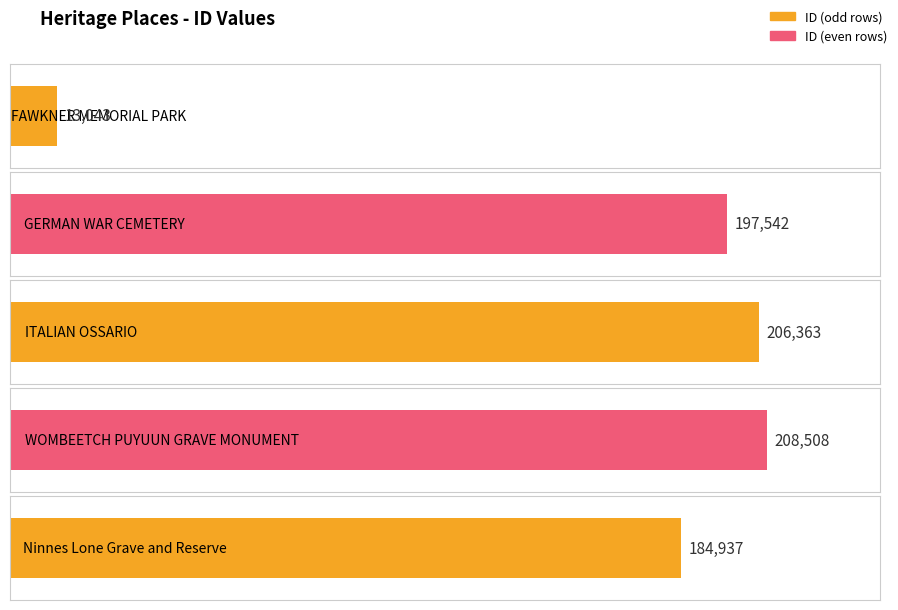

Rank the categories by value from lowest to highest.

FAWKNER MEMORIAL PARK, Ninnes Lone Grave and Reserve, GERMAN WAR CEMETERY, ITALIAN OSSARIO, WOMBEETCH PUYUUN GRAVE MONUMENT